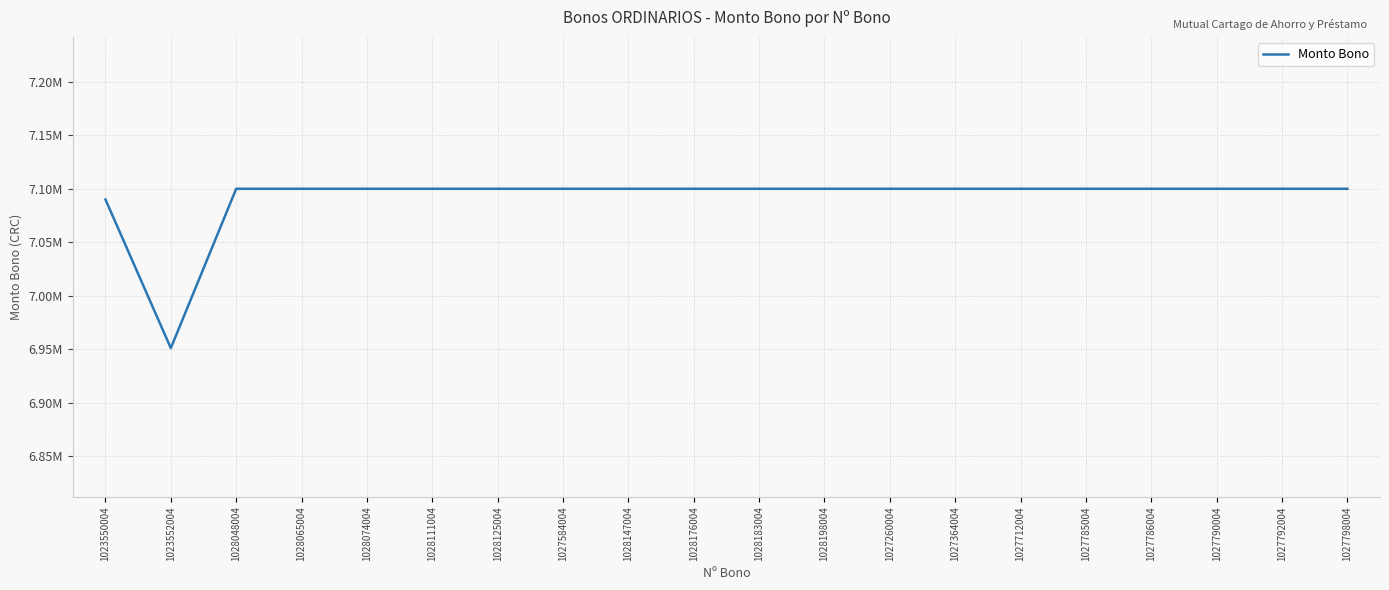

True or false: the data has more than 0 interior local peaks.

False